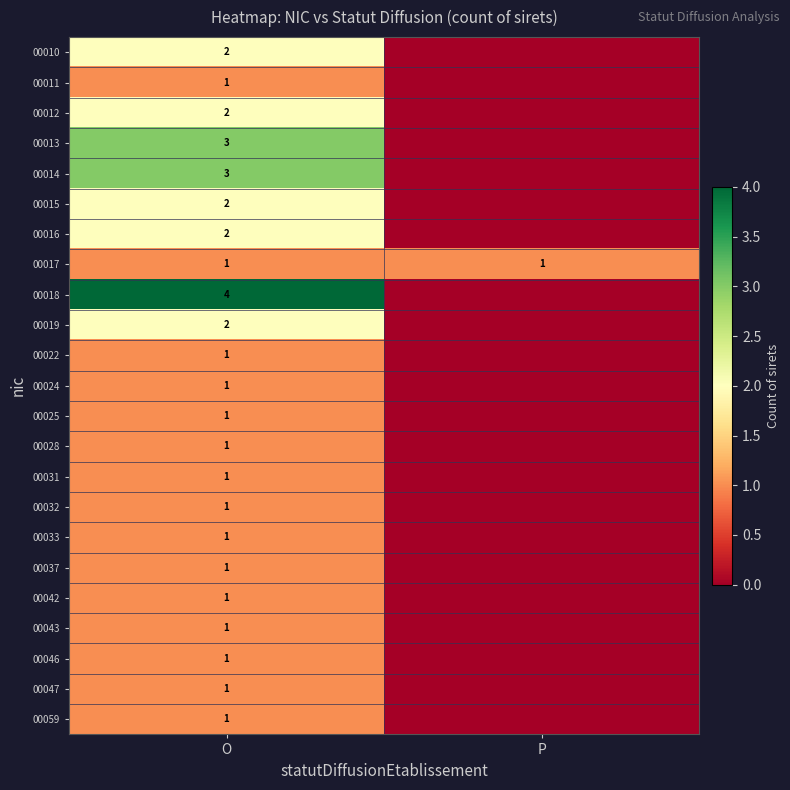

Which has a higher value, P or O?

O